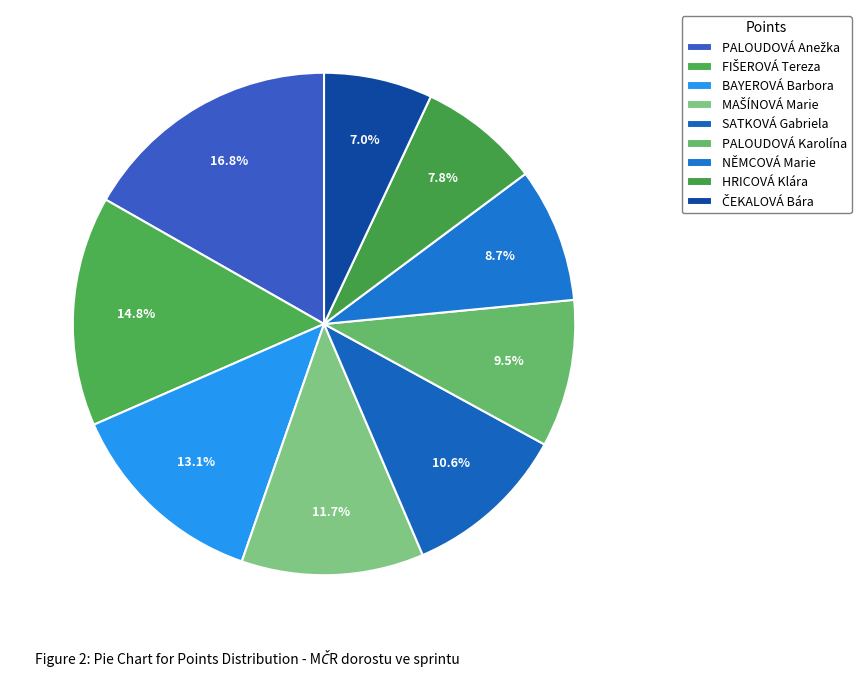

Which has a higher value, SATKOVÁ Gabriela or MAŠÍNOVÁ Marie?

MAŠÍNOVÁ Marie